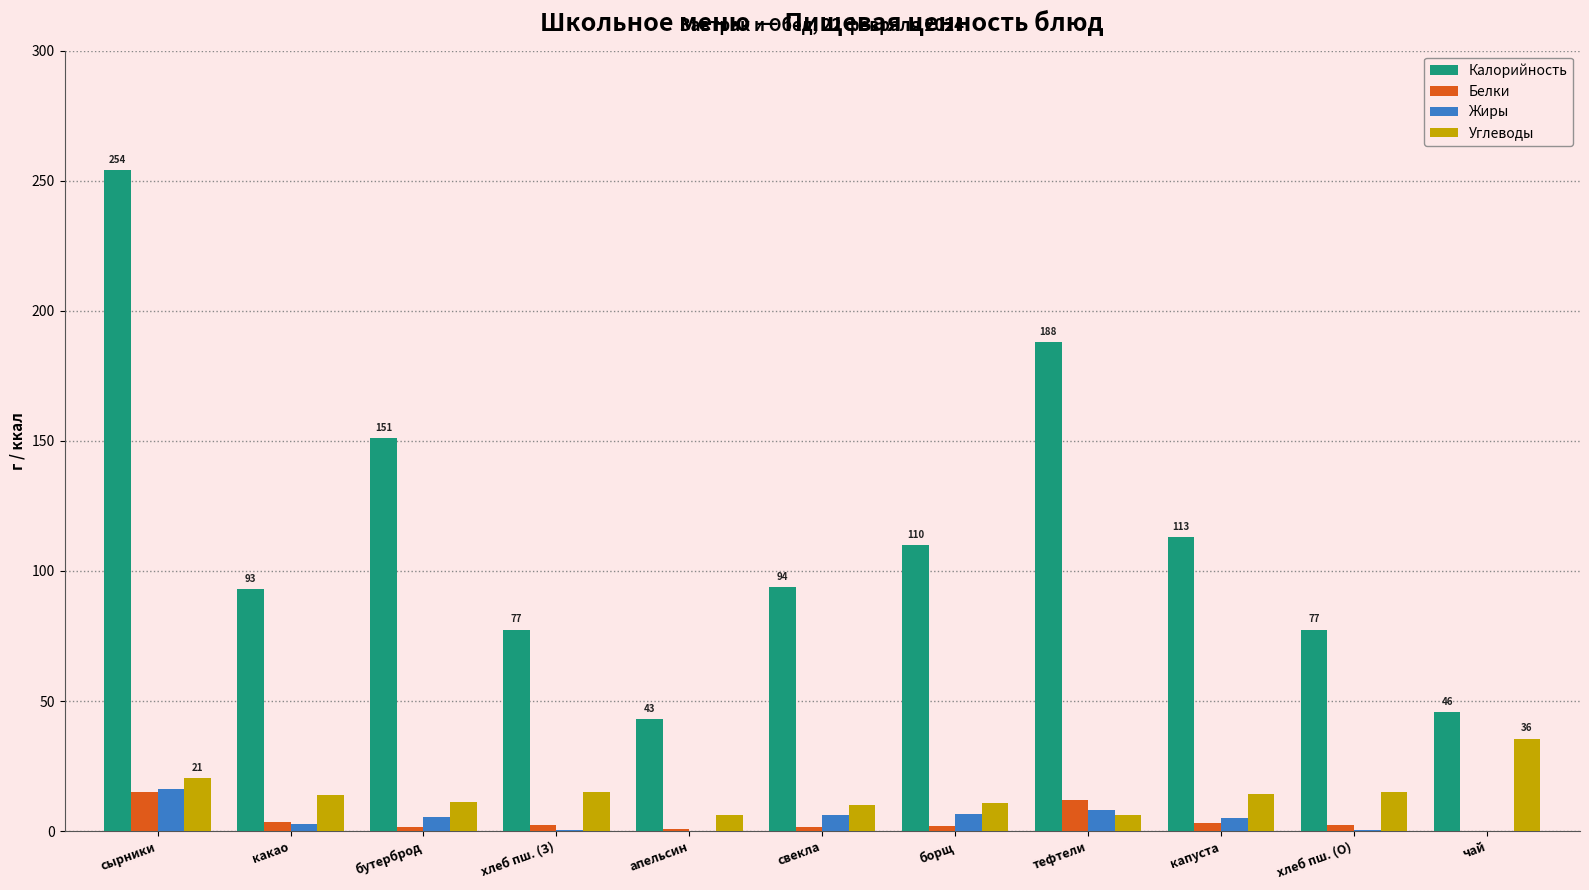

Which series has the largest total across all categories?

Калорийность